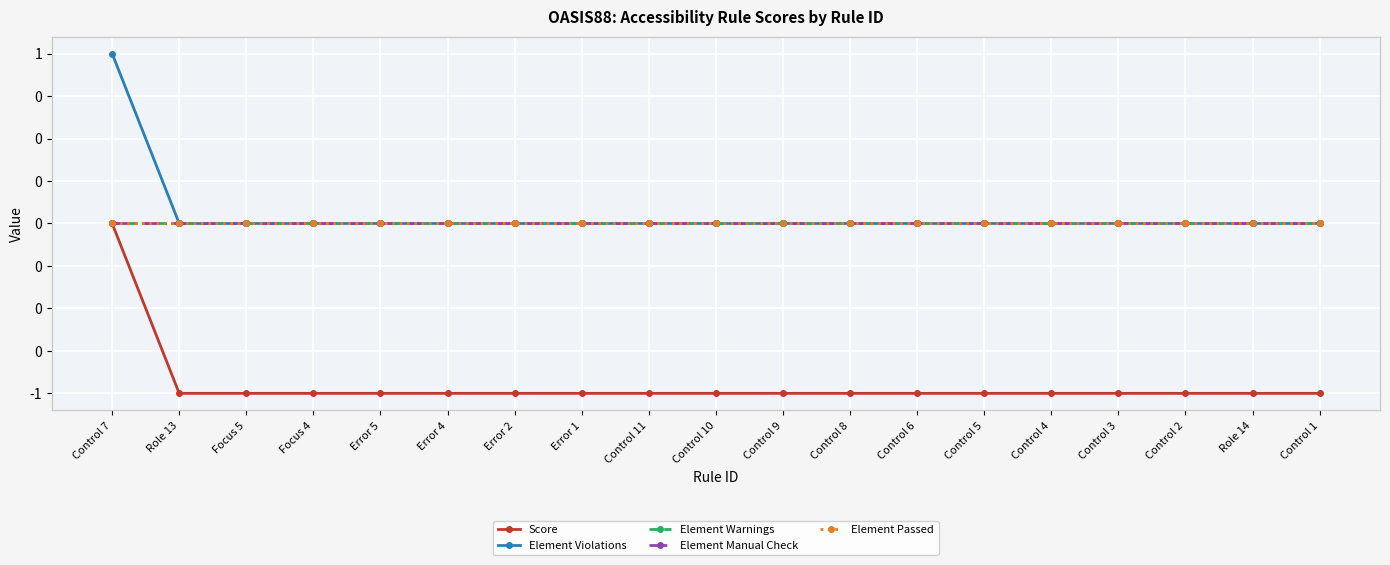

True or false: Element Violations and Element Warnings intersect in this chart.

False